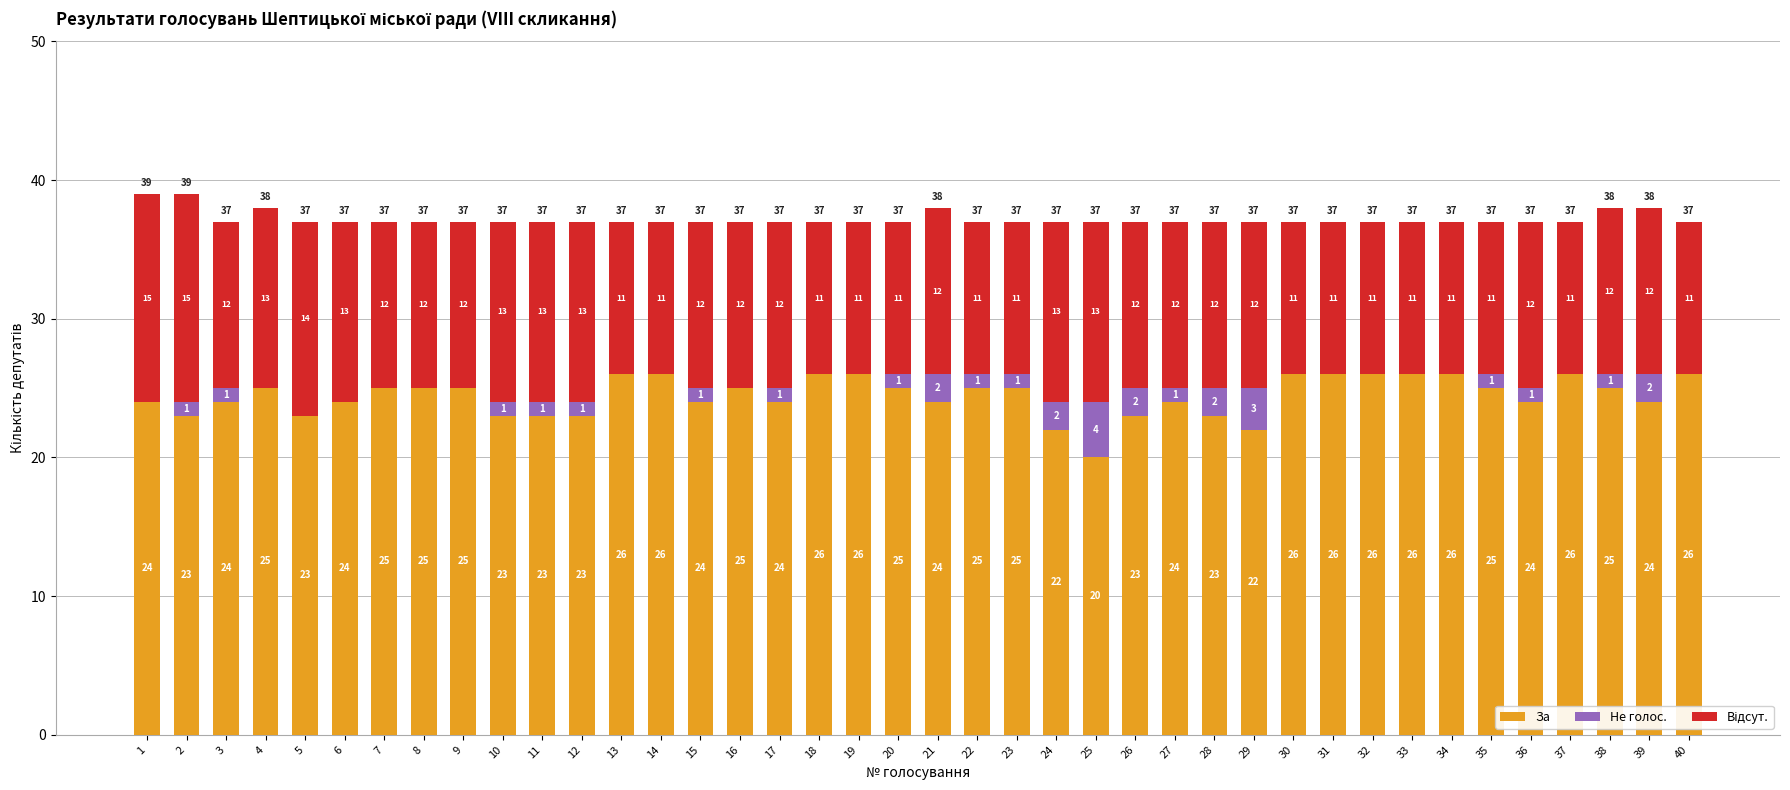

The За series shows 44 at 13. True or false?

False